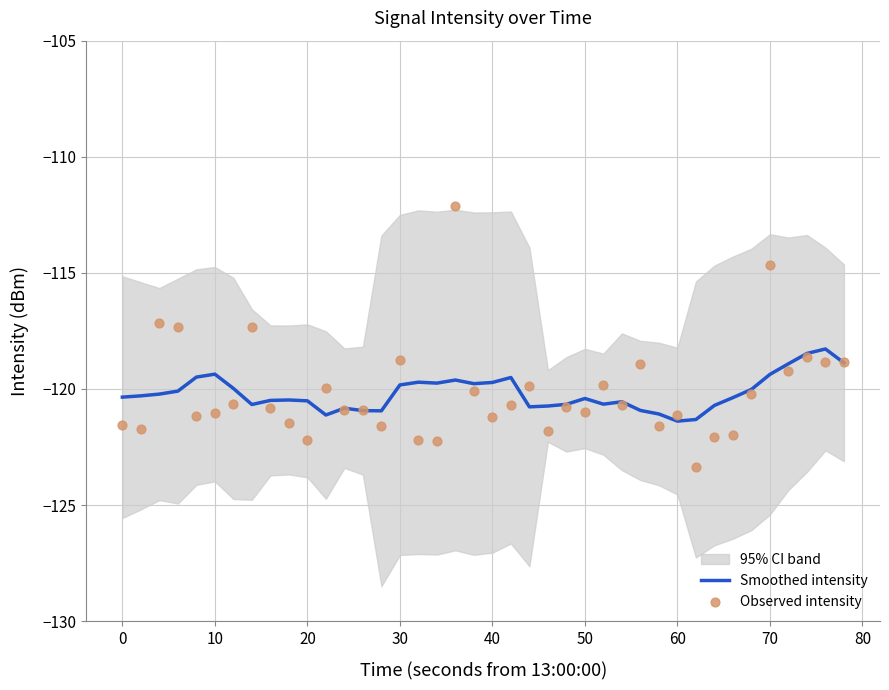

Which series contains the highest Y value?

Observed intensity